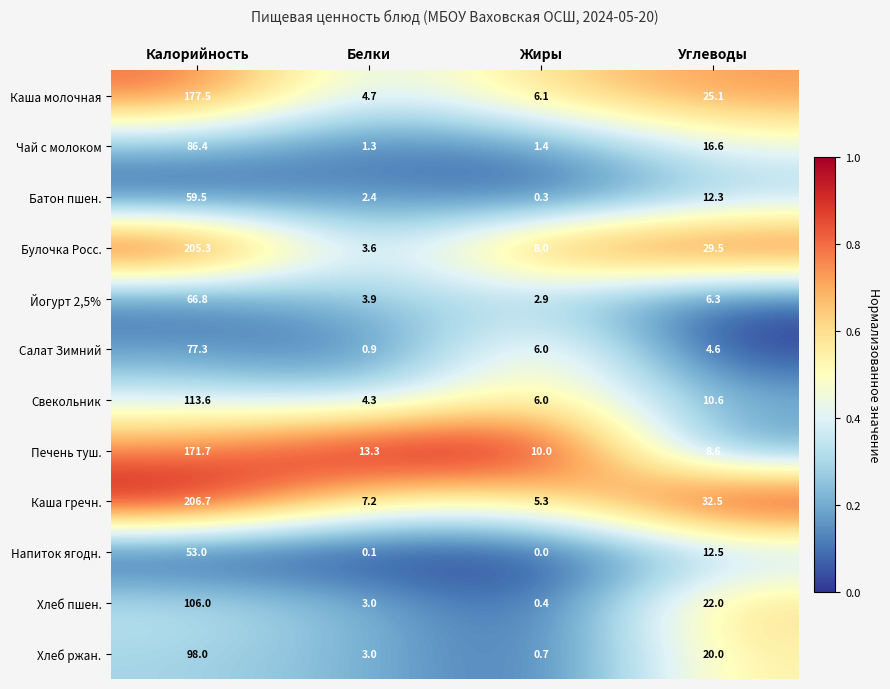

Rank the series at Калорийность from highest to lowest value.

Каша гречн., Булочка Росс., Каша молочная, Печень туш., Свекольник, Хлеб пшен., Хлеб ржан., Чай с молоком, Салат Зимний, Йогурт 2,5%, Батон пшен., Напиток ягодн.